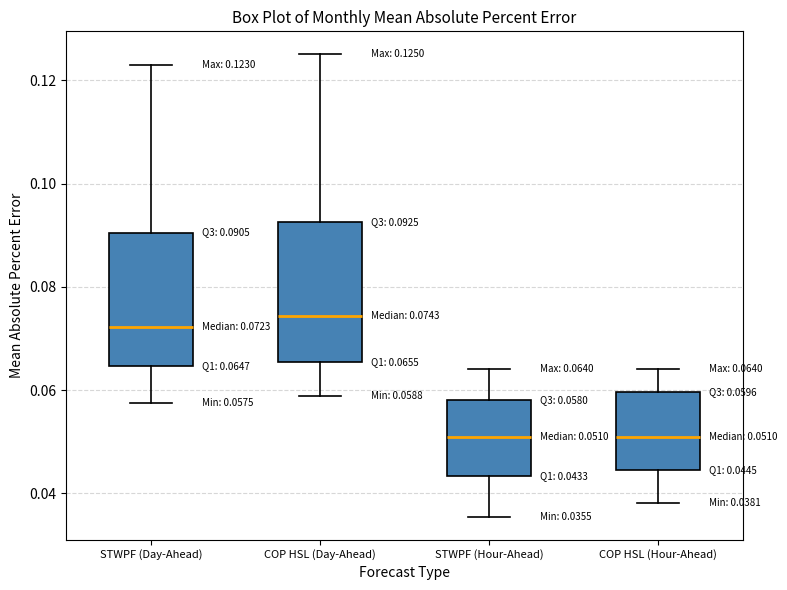

Which box has the highest median line?

COP HSL (Day-Ahead)